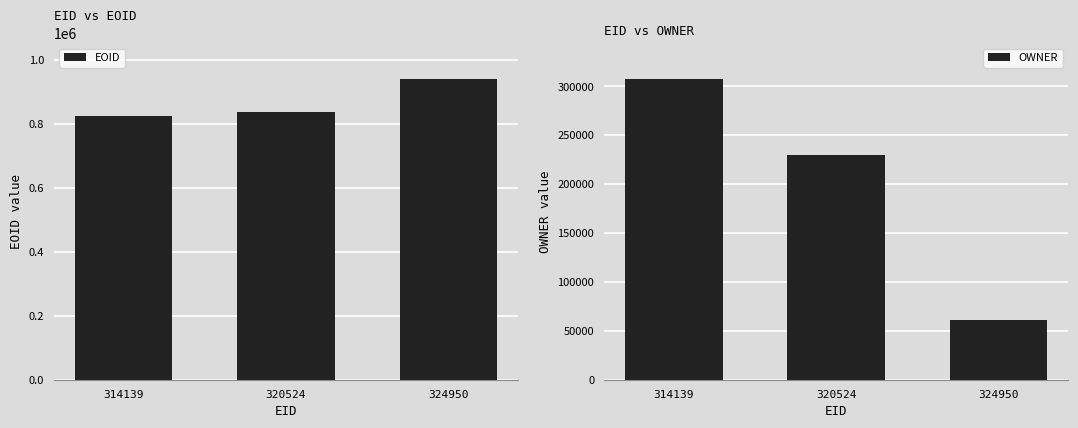

How many groups of bars are there?

3